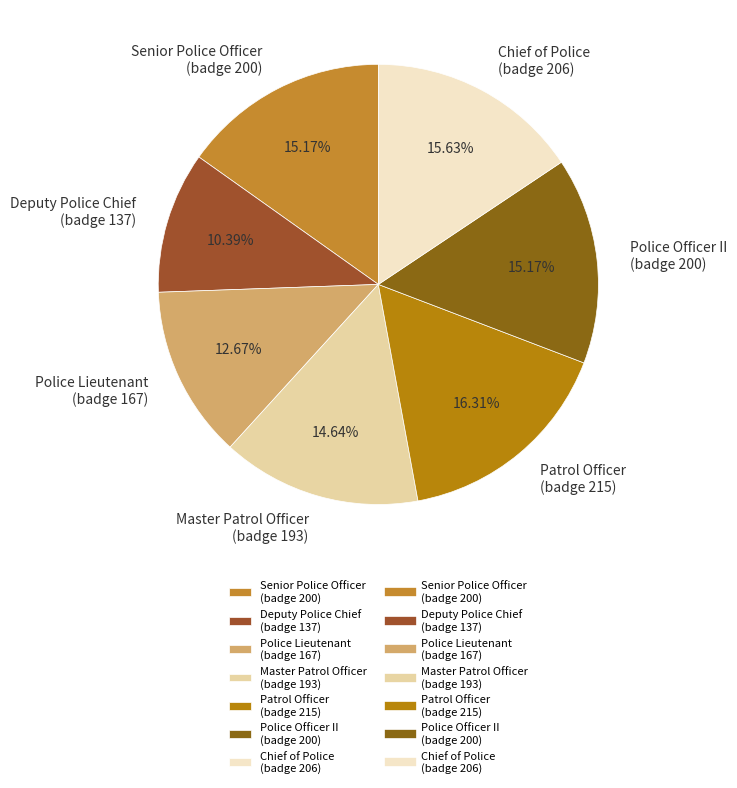

Which category has the smallest portion of the pie?

Deputy Police Chief (badge 137)